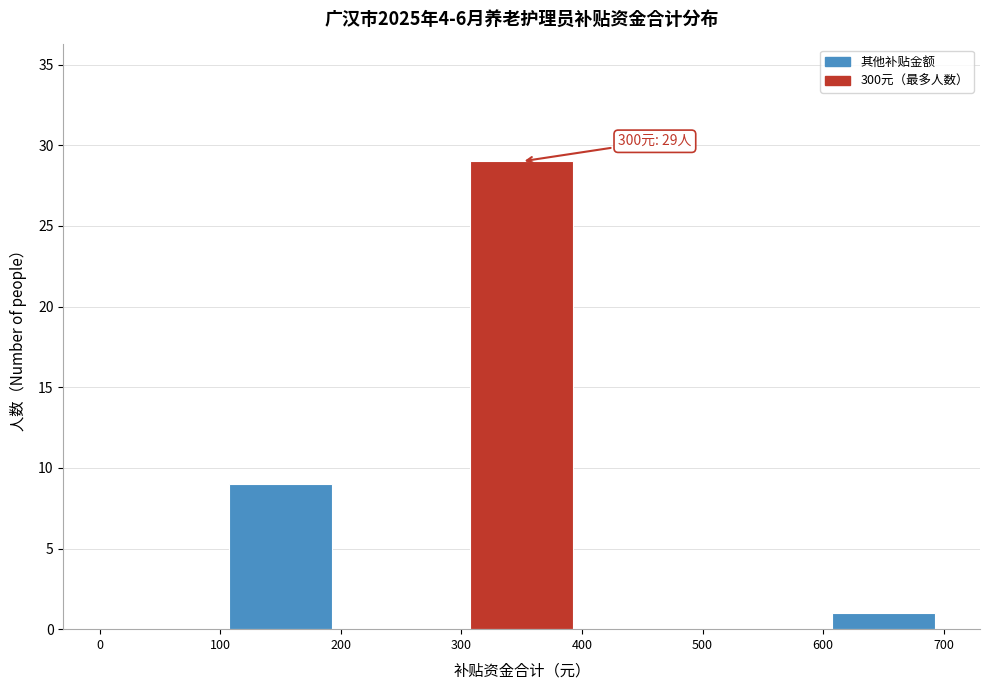

Which range on the x-axis has the tallest bar?

300 to 400